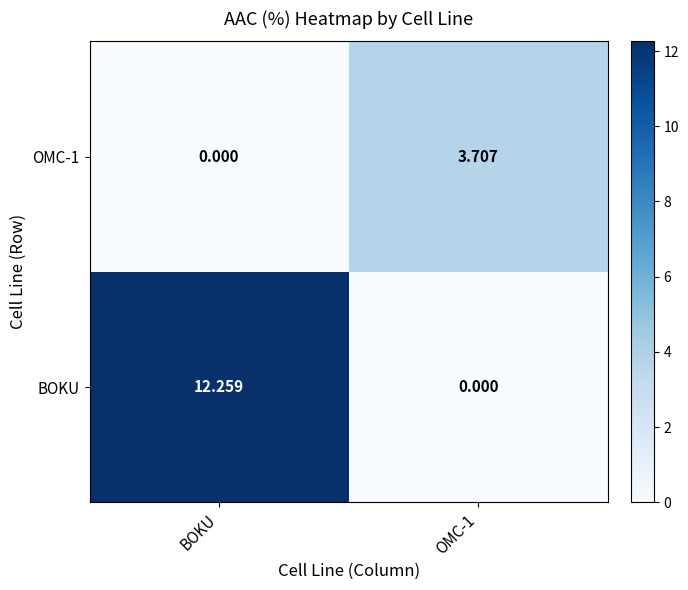

What is the maximum value shown in the chart?

12.3